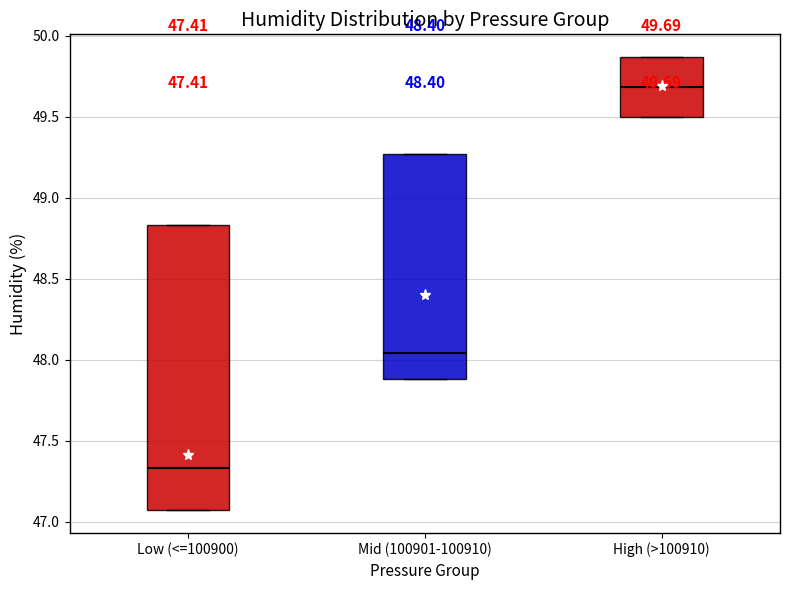

Which box is the tallest, from its lower edge to its upper edge?

Low (<=100900)